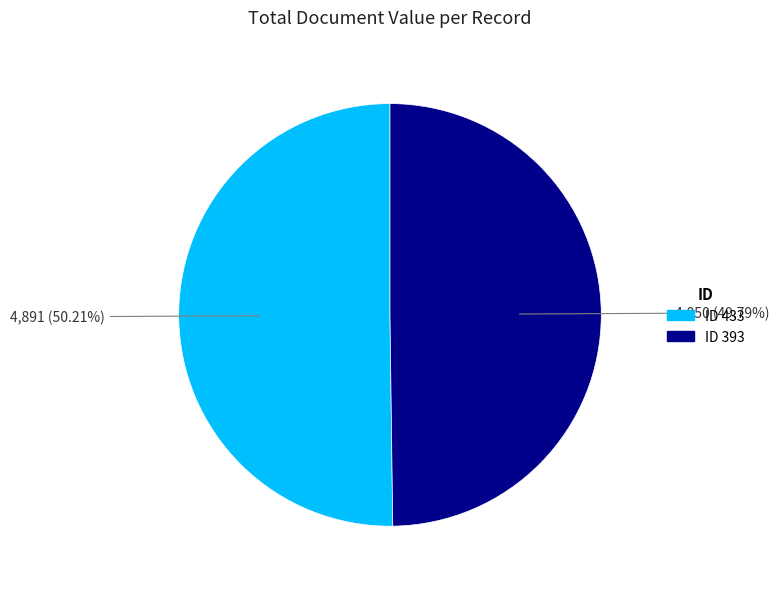

Is there any slice that represents more than half of the pie?

Yes